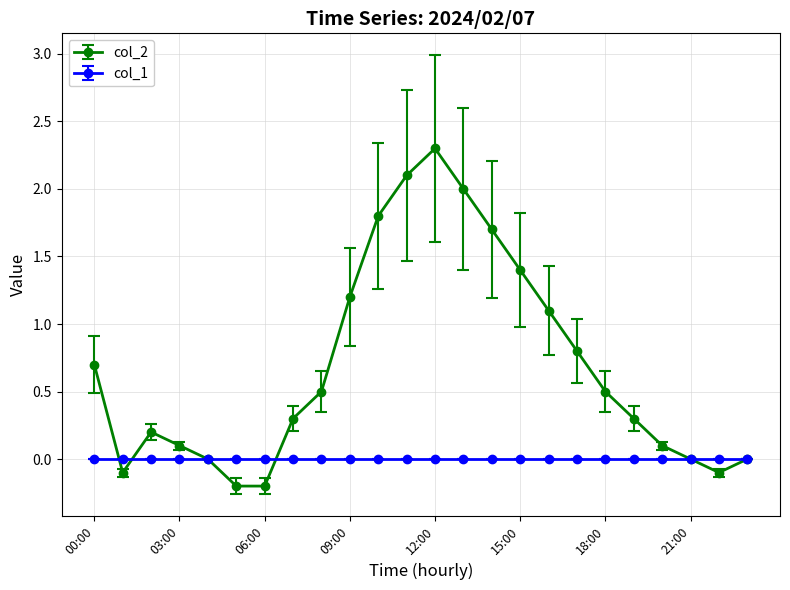

Rank the series by their maximum value, from highest to lowest.

col_2, col_1